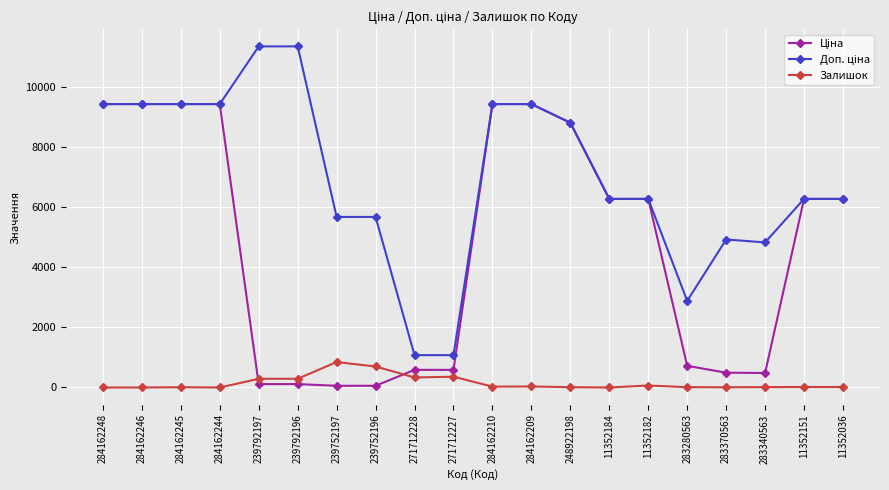

What is the total value across all series at 284162209?

18867.7